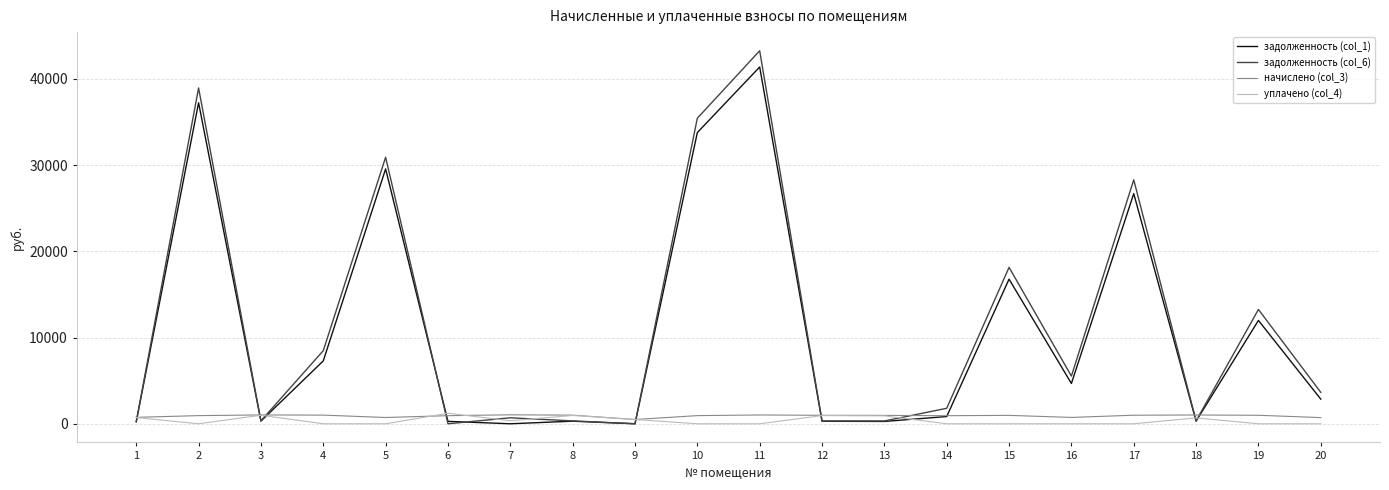

Is the value of задолженность (col_6) at 18 greater than the value of задолженность (col_1) at 2?

No